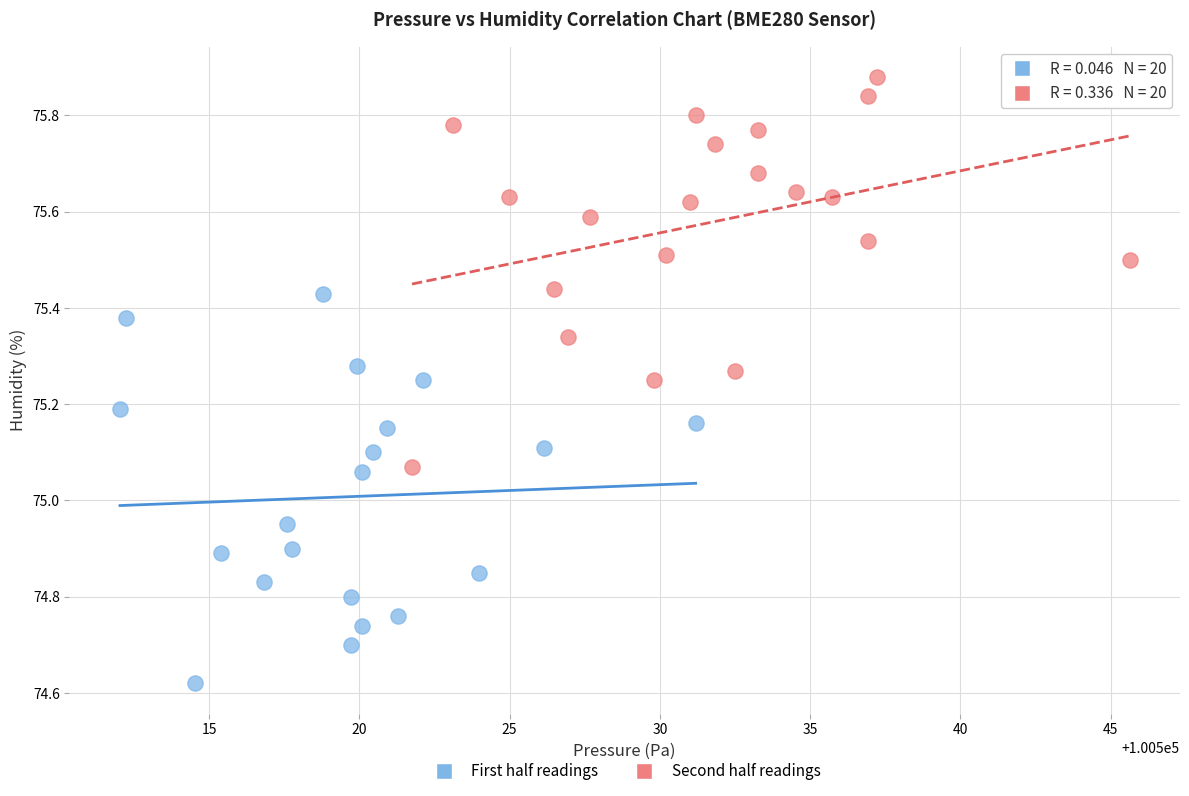

Which series contains the lowest Y value?

First half readings